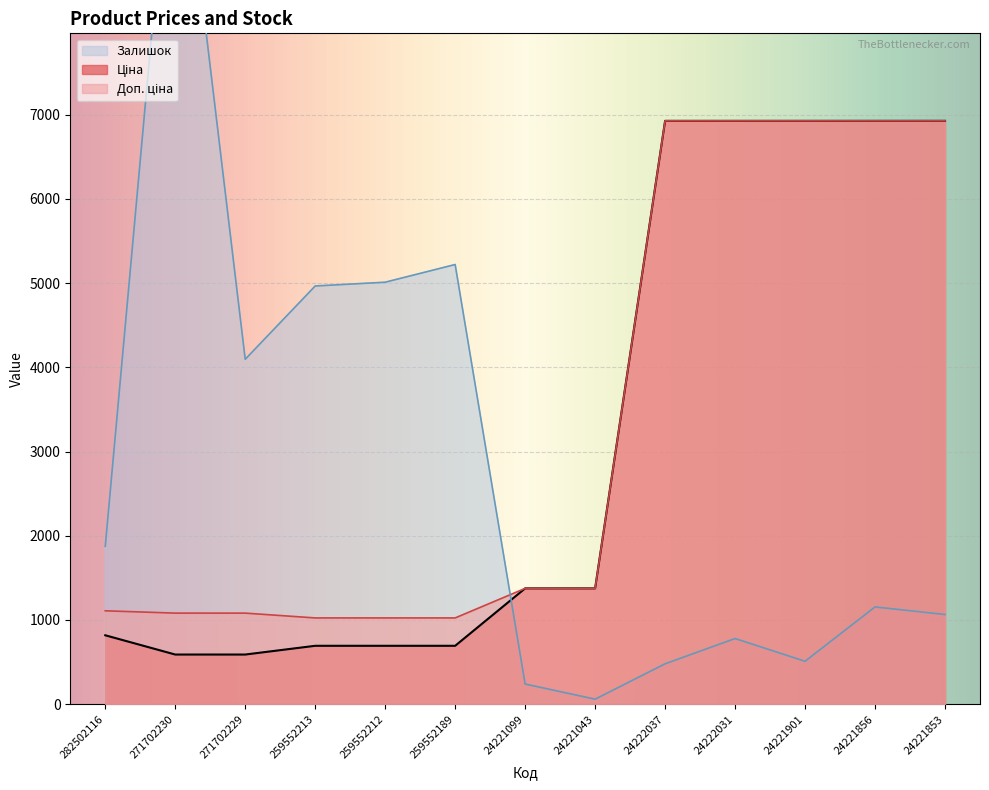

What is the difference between the maximum and second lowest values in the Доп. ціна series?

5901.0